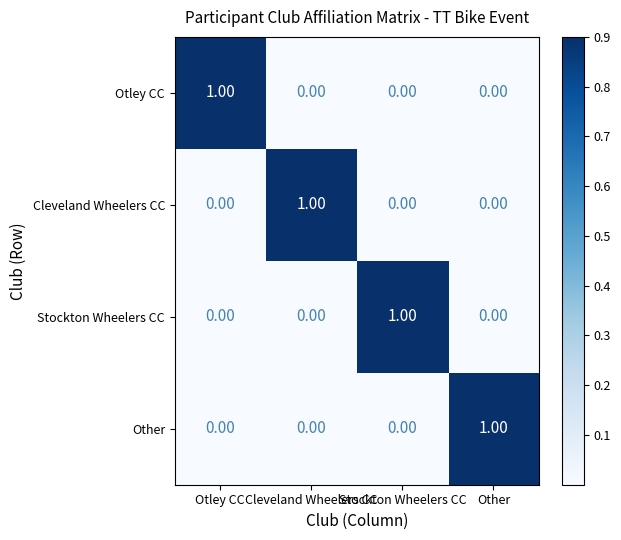

What is the total value across all series at Other?

1